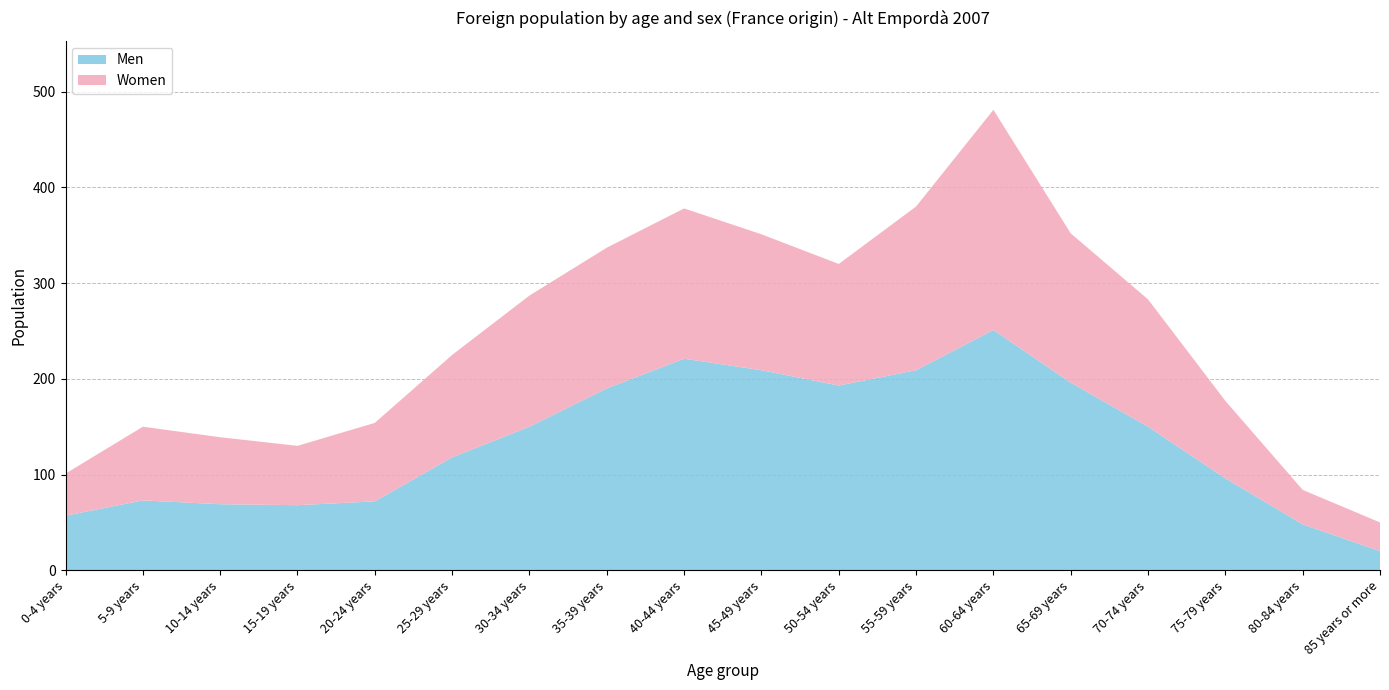

Reading left to right, list all the values displayed in this chart.

Men: 0-4 years=57	5-9 years=73	10-14 years=69	15-19 years=68	20-24 years=72	25-29 years=118	30-34 years=150	35-39 years=190	40-44 years=221	45-49 years=209	50-54 years=193	55-59 years=209	60-64 years=251	65-69 years=196	70-74 years=150	75-79 years=96	80-84 years=48	85 years or more=20
Women: 0-4 years=44	5-9 years=77	10-14 years=70	15-19 years=62	20-24 years=82	25-29 years=107	30-34 years=137	35-39 years=147	40-44 years=157	45-49 years=142	50-54 years=127	55-59 years=171	60-64 years=230	65-69 years=156	70-74 years=133	75-79 years=81	80-84 years=36	85 years or more=30